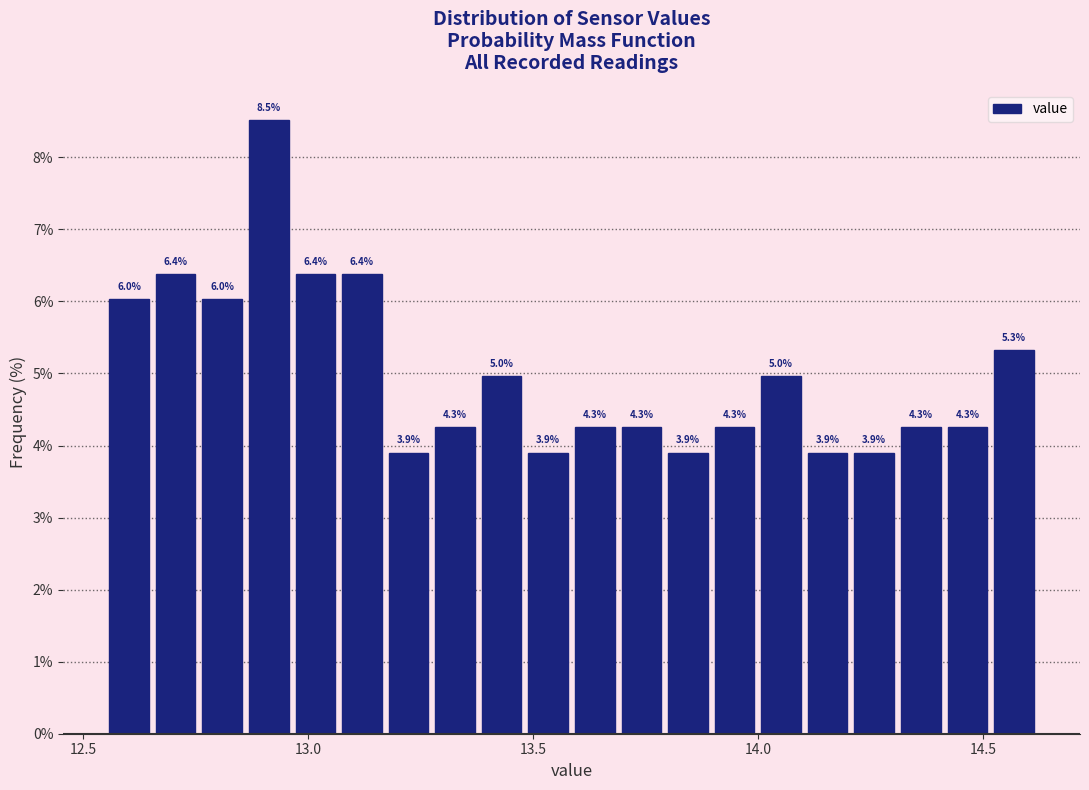

Around what value on the x-axis is the tallest bar? Give the approximate position of its centre, as read against the axis.

12.90